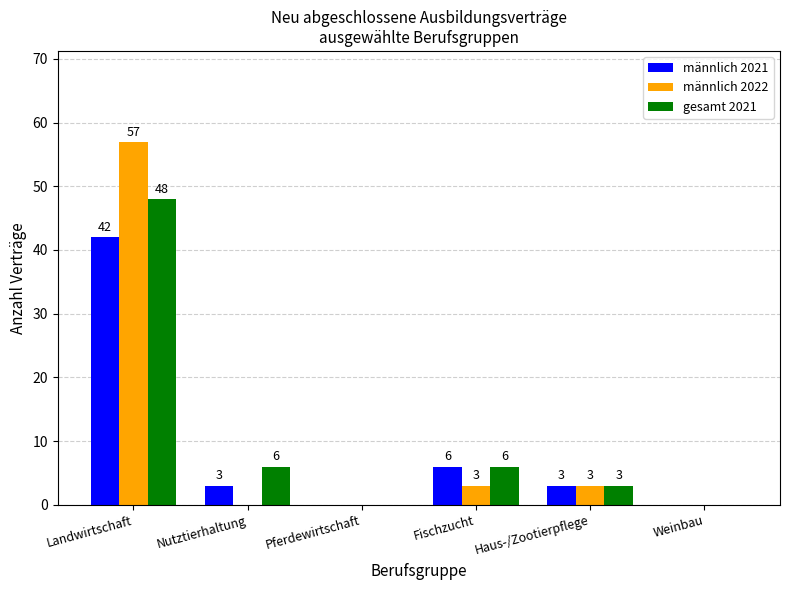

How many data points does each series have?

6